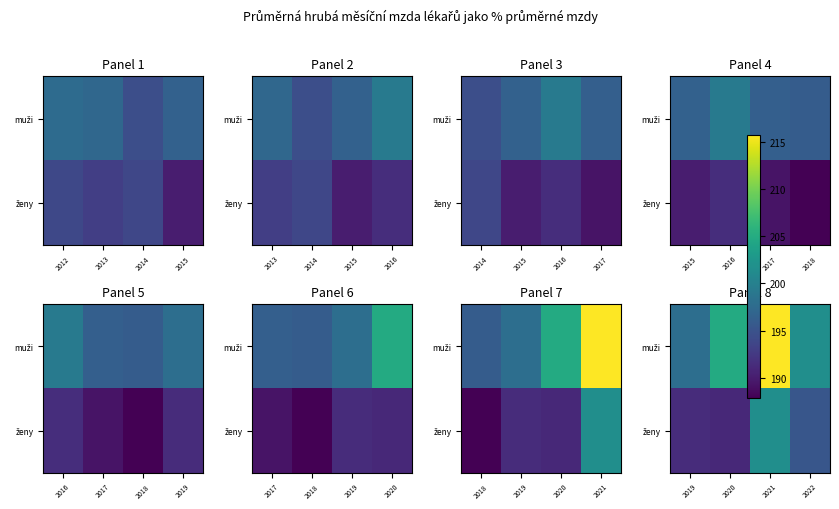

The value of muži at 2020 is 204.9. True or false?

True